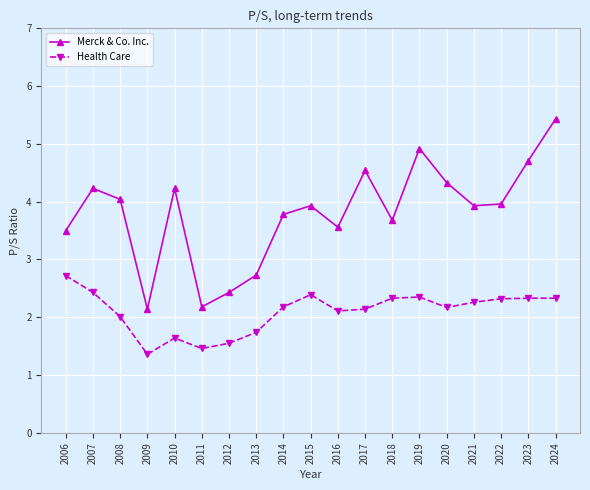

What is the total value across all series at 2023?

7.0